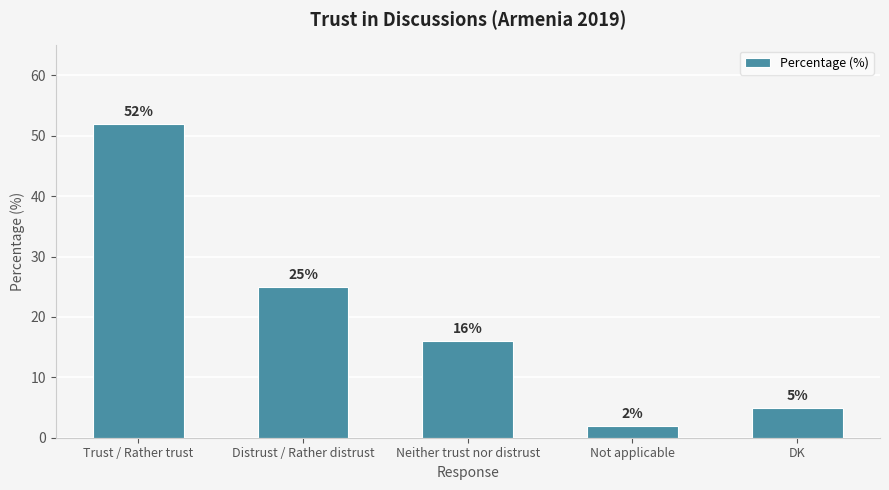

How many bars are there in total?

5